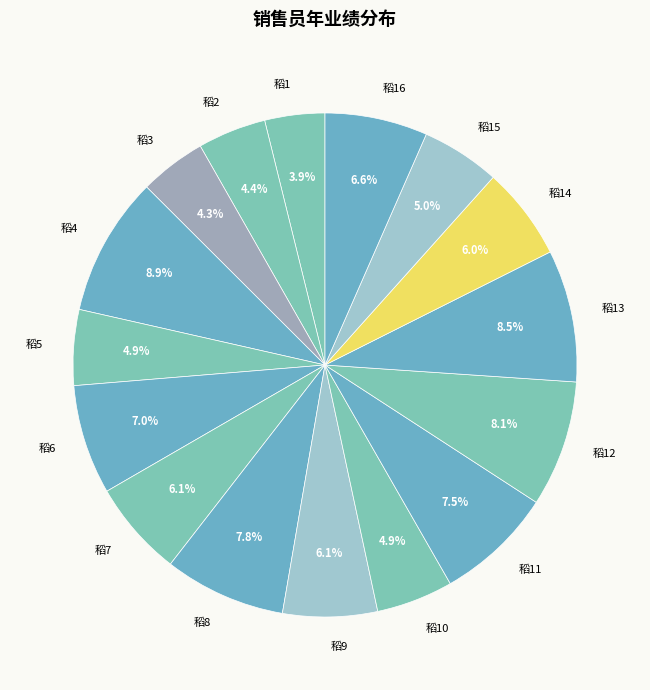

Approximately how many times larger is the value at 稻11 compared to 稻16?

1.1